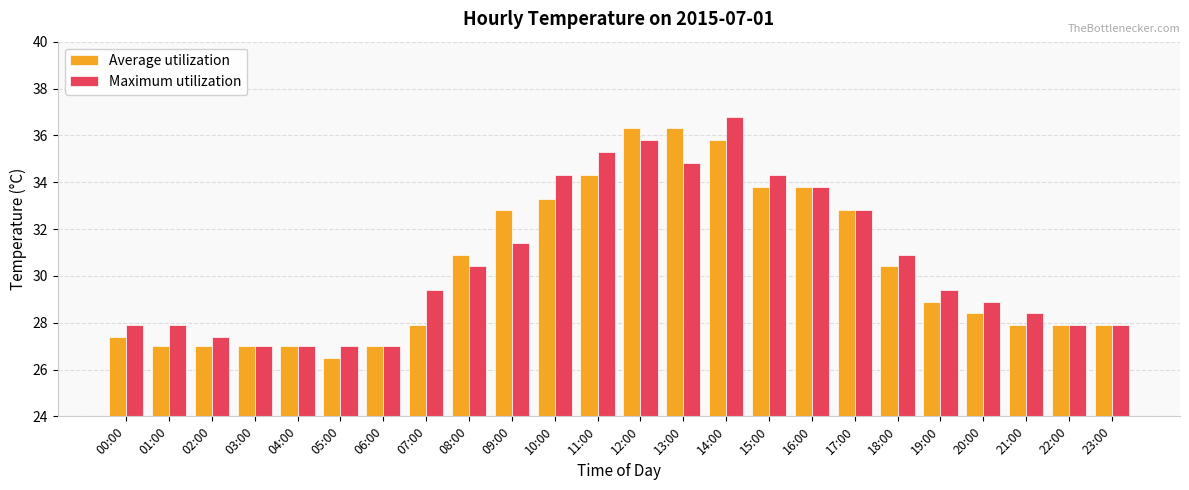

What is the difference between the highest and lowest values at 20:00?

0.5